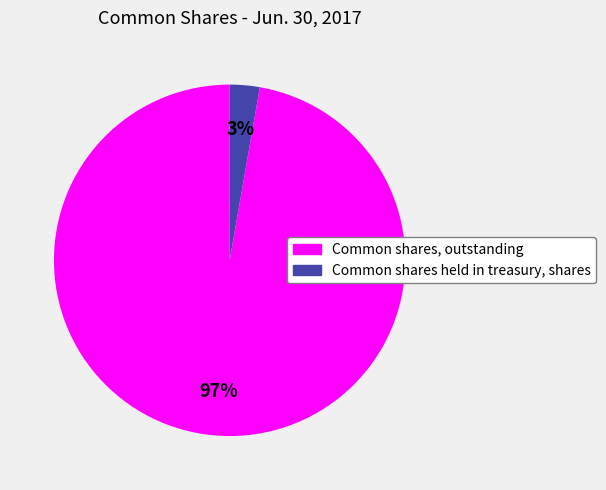

Between Common shares held in treasury, shares and Common shares, outstanding, which is larger?

Common shares, outstanding